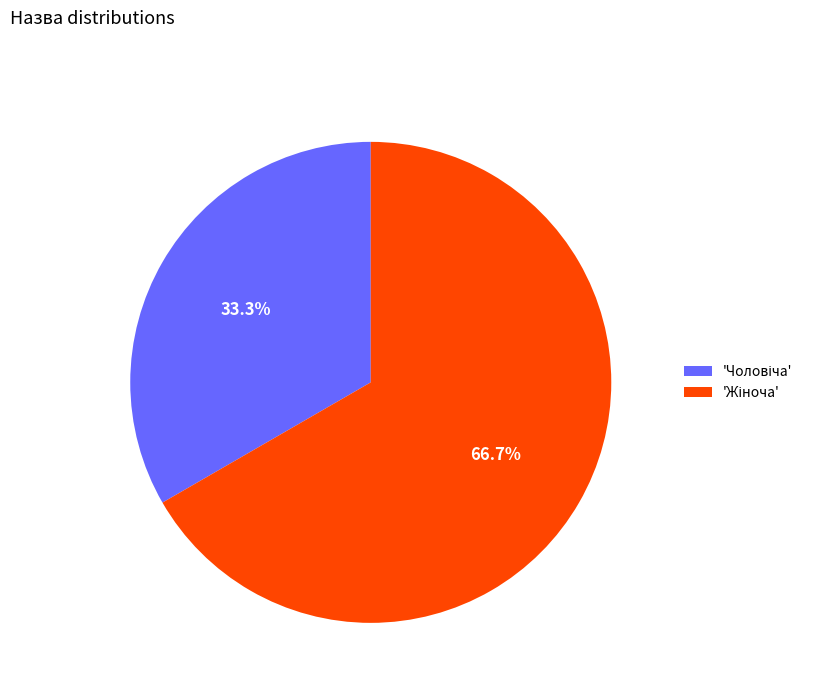

Does any single category account for the majority?

Yes